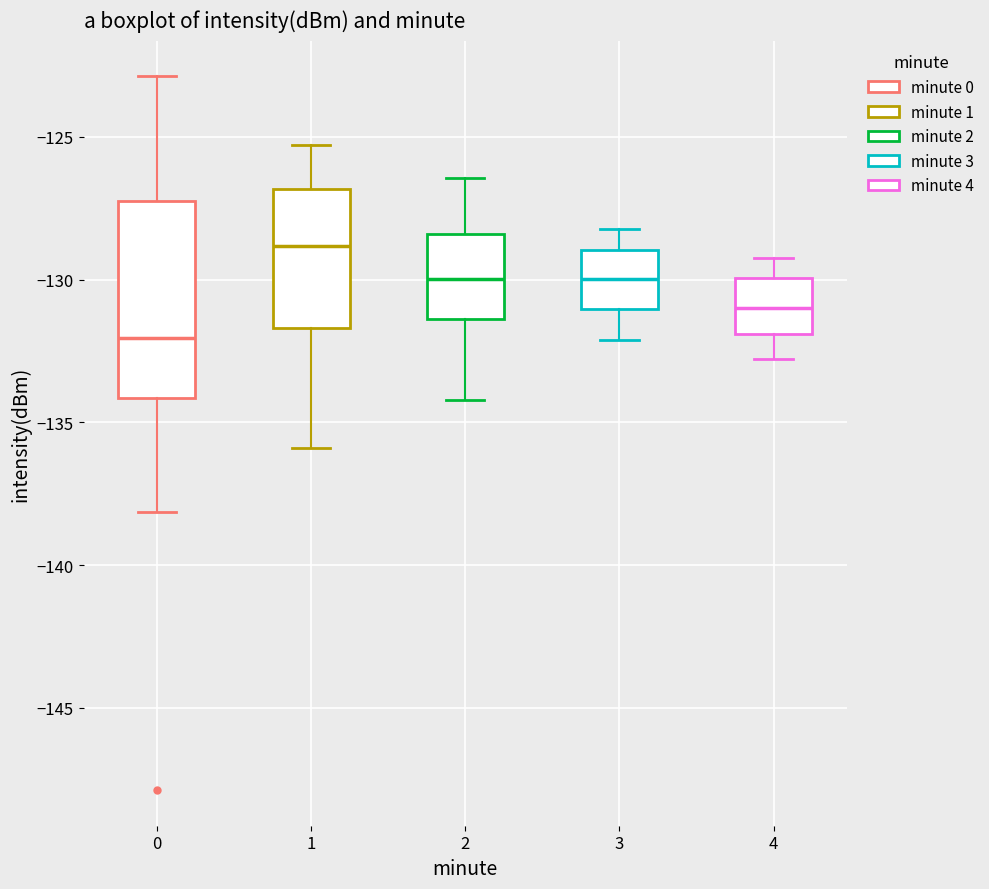

Which box's median line is the highest?

1